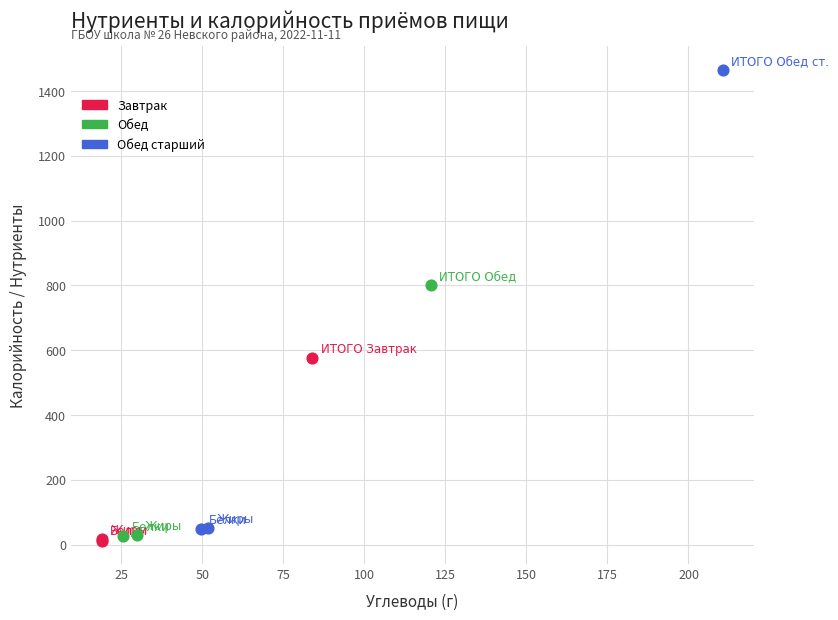

Which series has the largest Y range (max minus min)?

Обед старший